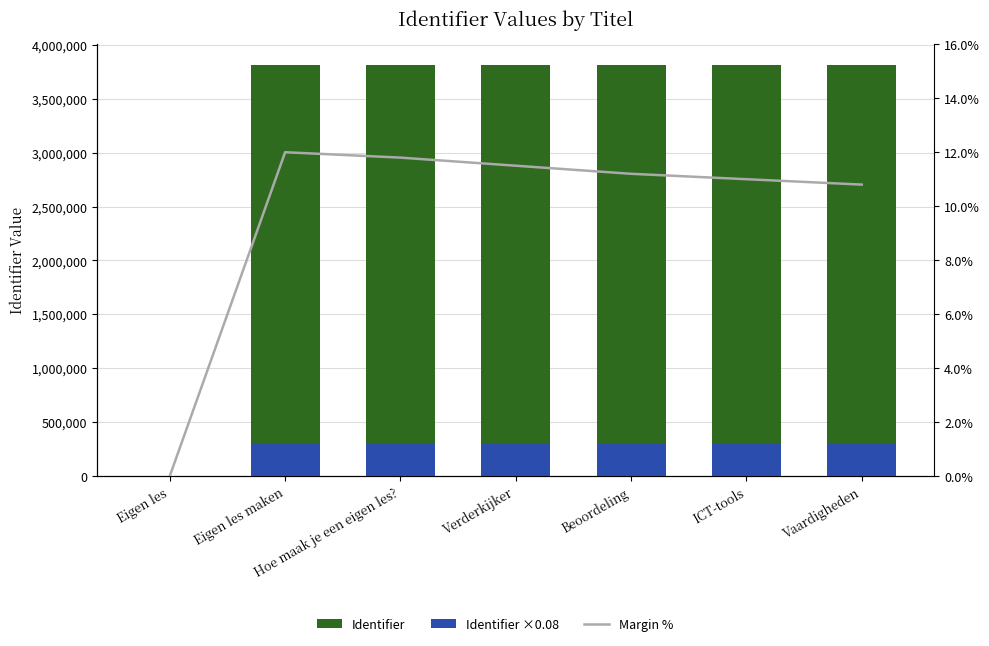

The Identifier series shows 3815469.0 at Verderkijker. True or false?

True